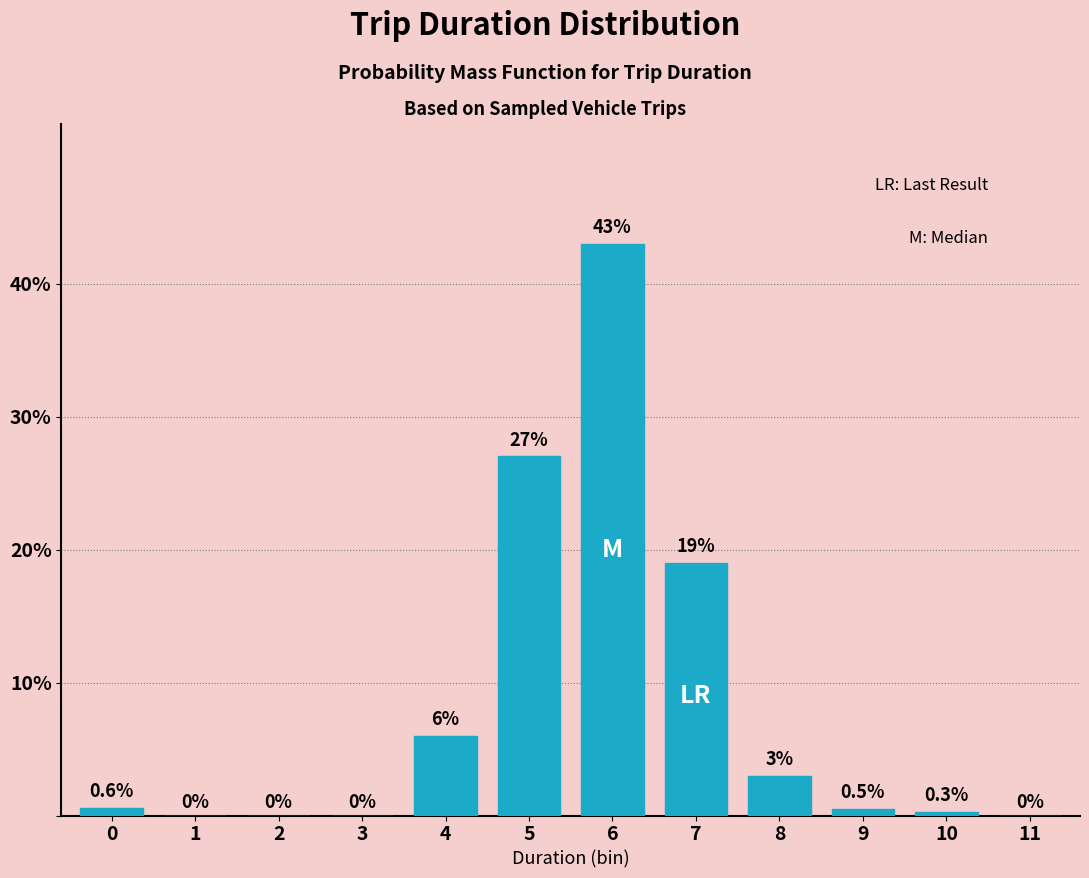

Reading left to right, what are all the values shown in this chart?

0=0.6	1=0.0	2=0.0	3=0.0	4=6.0	5=27.0	6=43.0	7=19.0	8=3.0	9=0.5	10=0.3	11=0.0